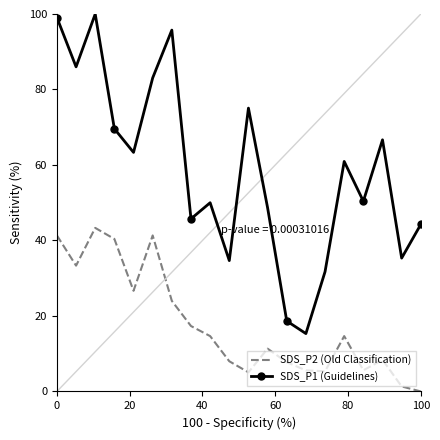

What is the maximum value shown in the chart?

100.0